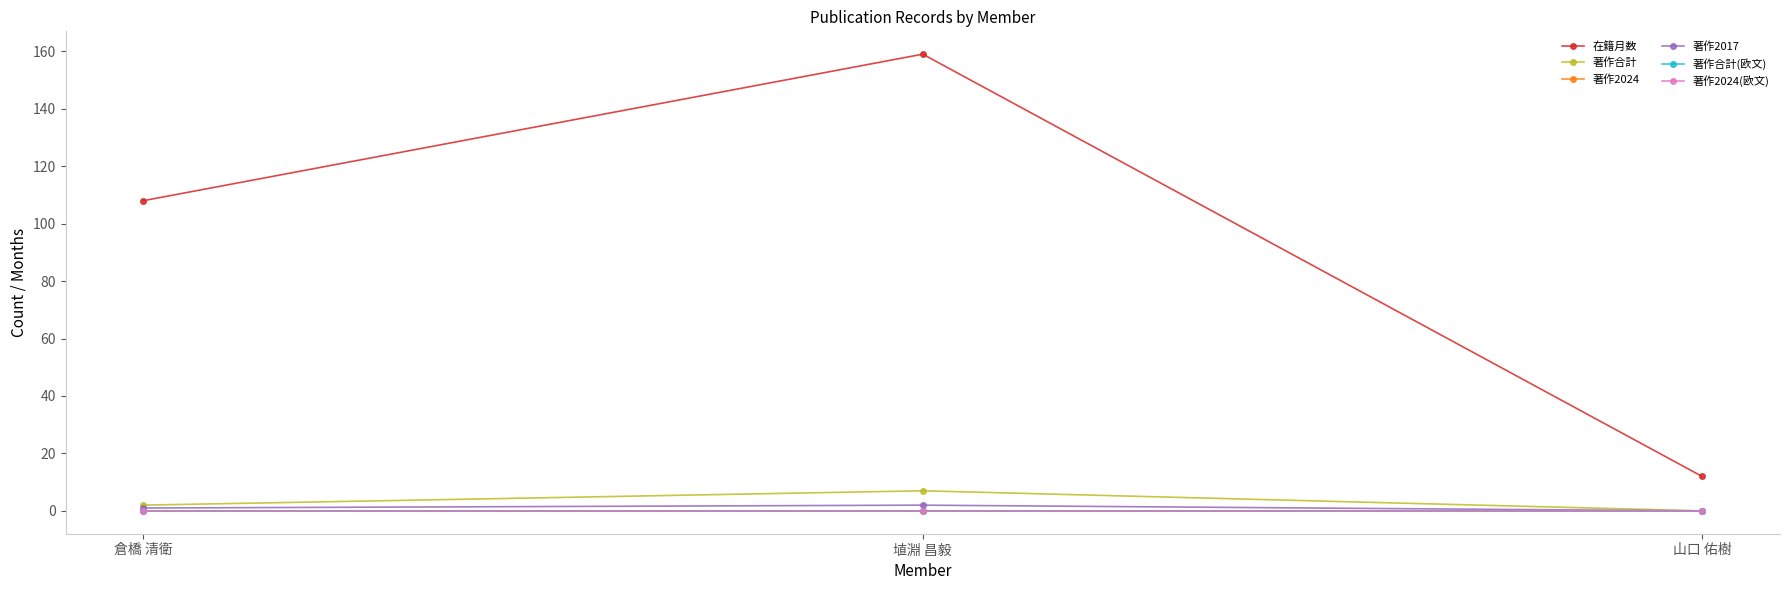

Does the chart have visible grid lines?

No